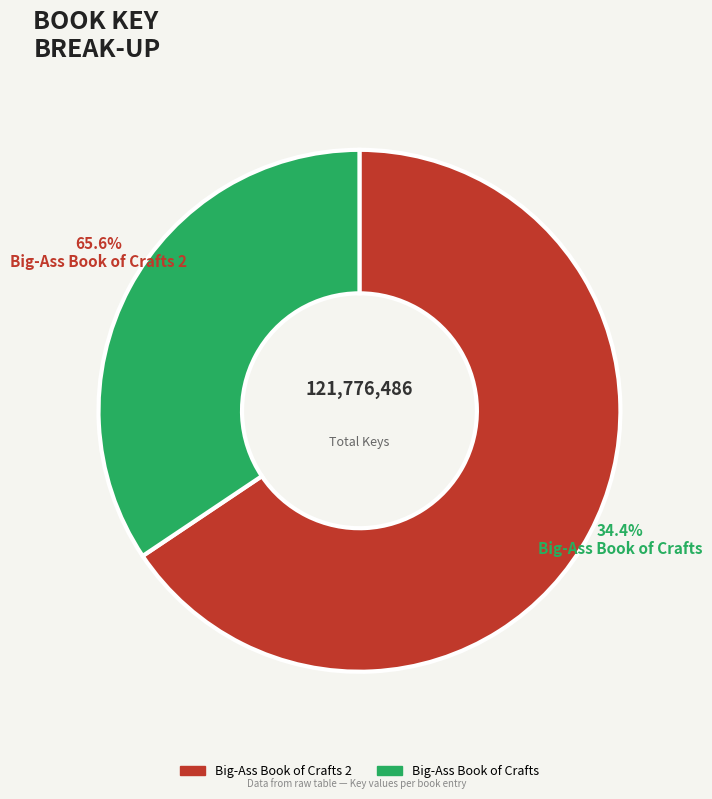

True or false: Big-Ass Book of Crafts accounts for 34% of the total.

True